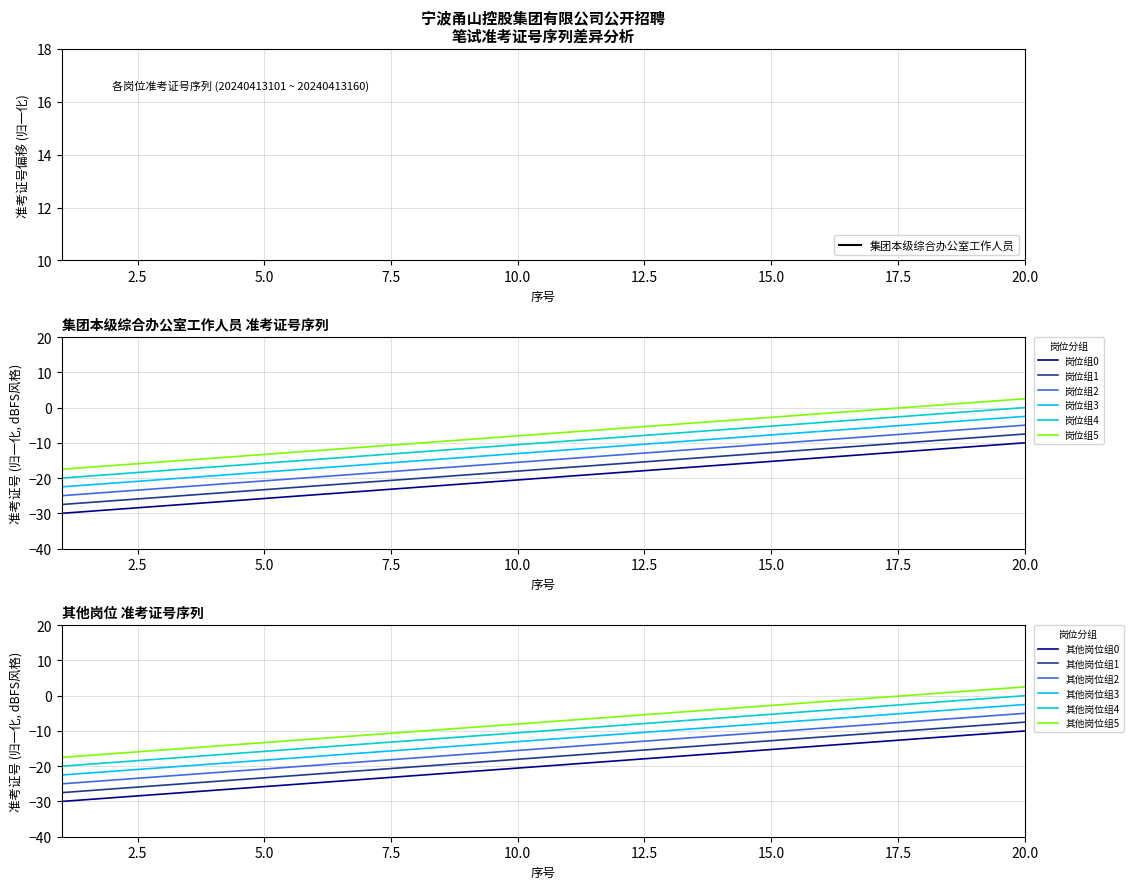

Which category has the highest value across all series?

20